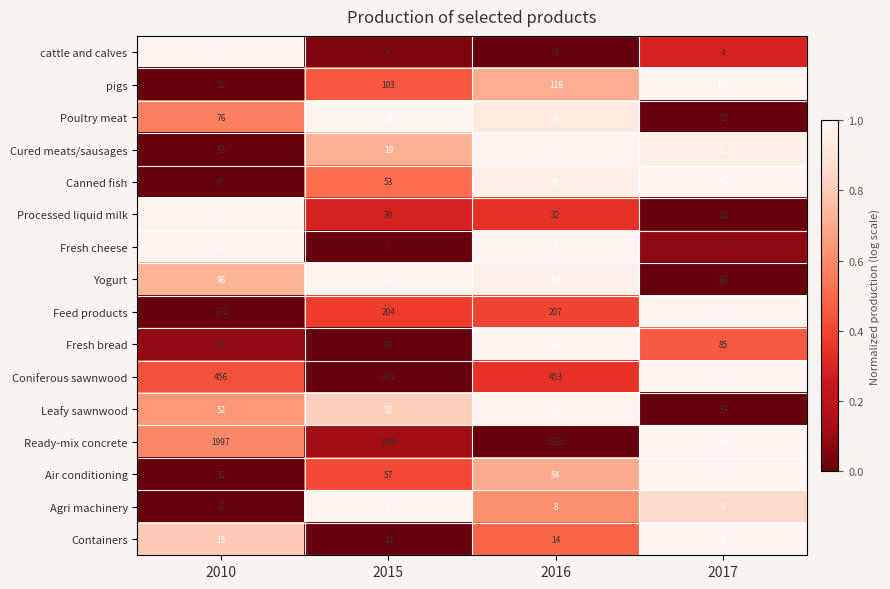

Which series has the largest range (max minus min)?

Ready-mix concrete